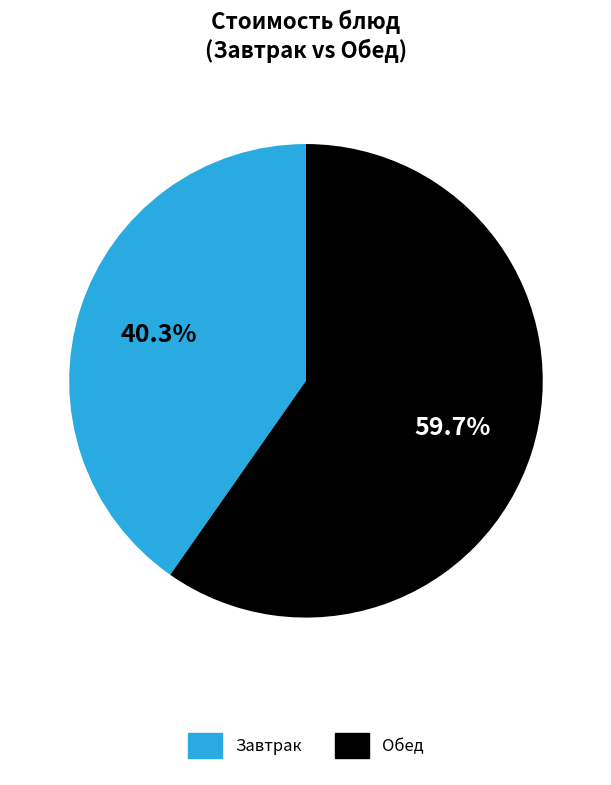

Is there any slice that represents more than half of the pie?

Yes